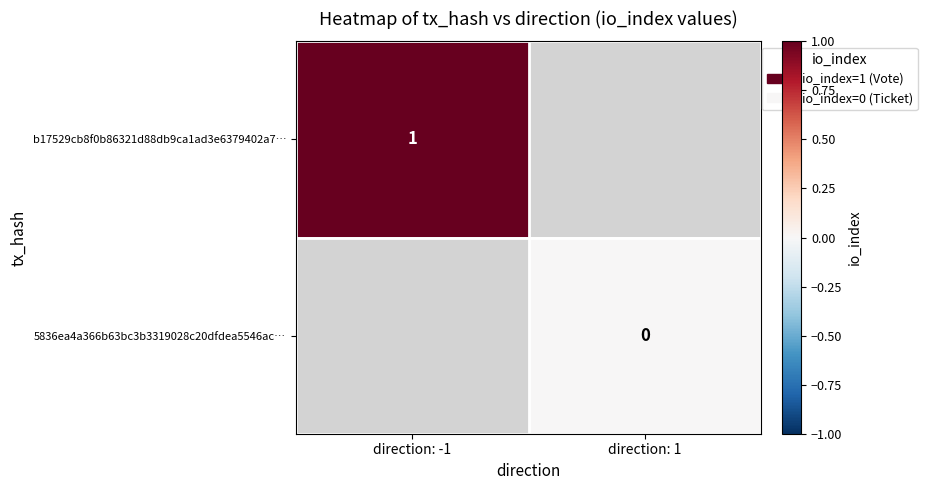

Which category has the highest value across all series?

direction: -1